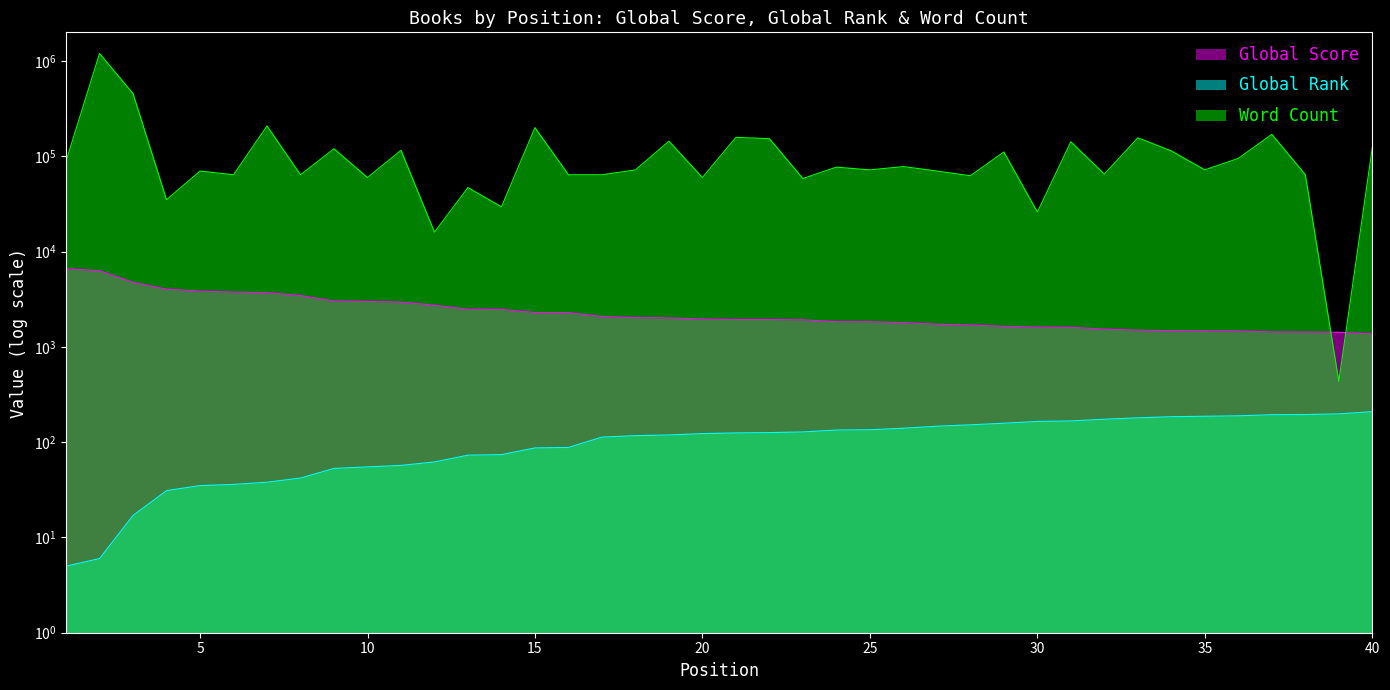

What is the difference between the maximum and second lowest values in the Global Rank series?

203